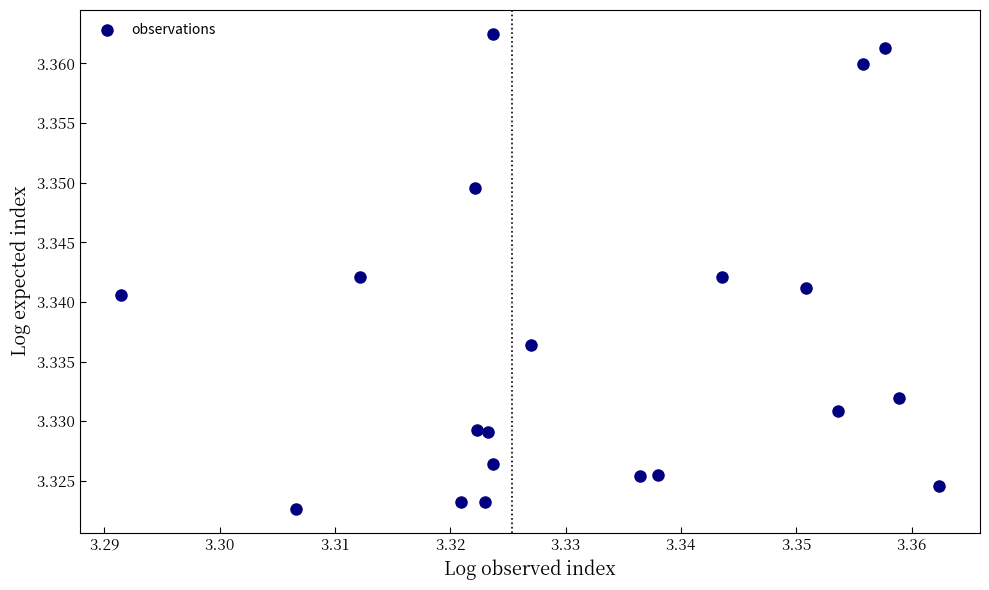

Count the number of points in this scatter plot.

20